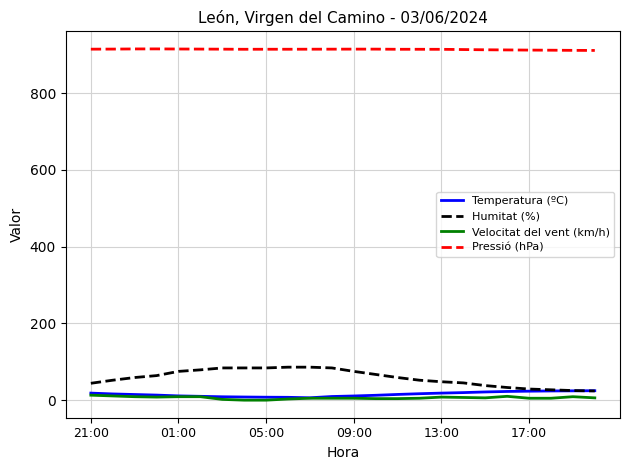

True or false: Velocitat del vent (km/h) and Pressió (hPa) cross at least once.

False